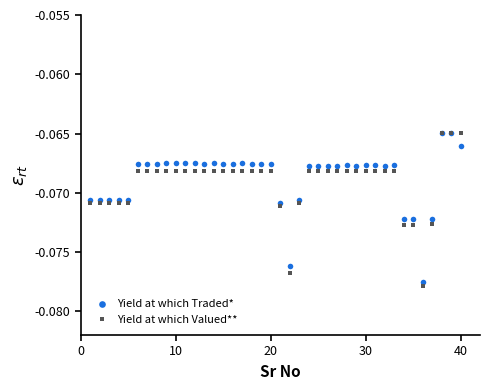

True or false: Yield at which Traded* and Yield at which Valued** intersect in this chart.

True